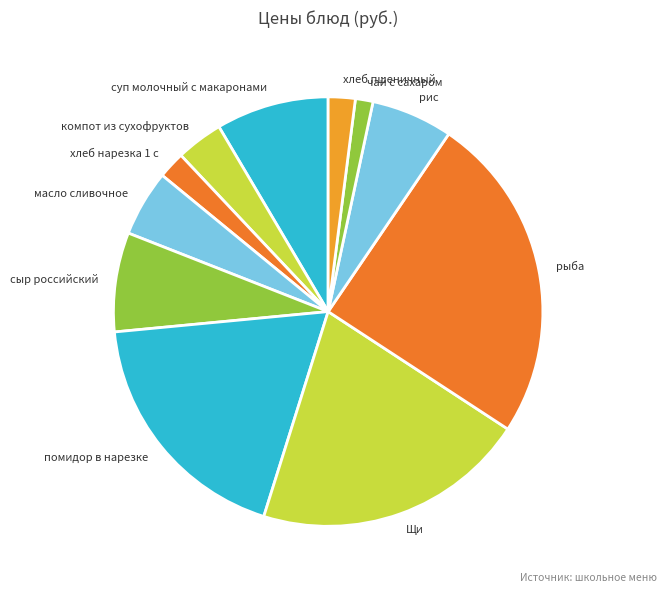

Approximately how many times larger is the value at рыба compared to компот из сухофруктов?

7.0